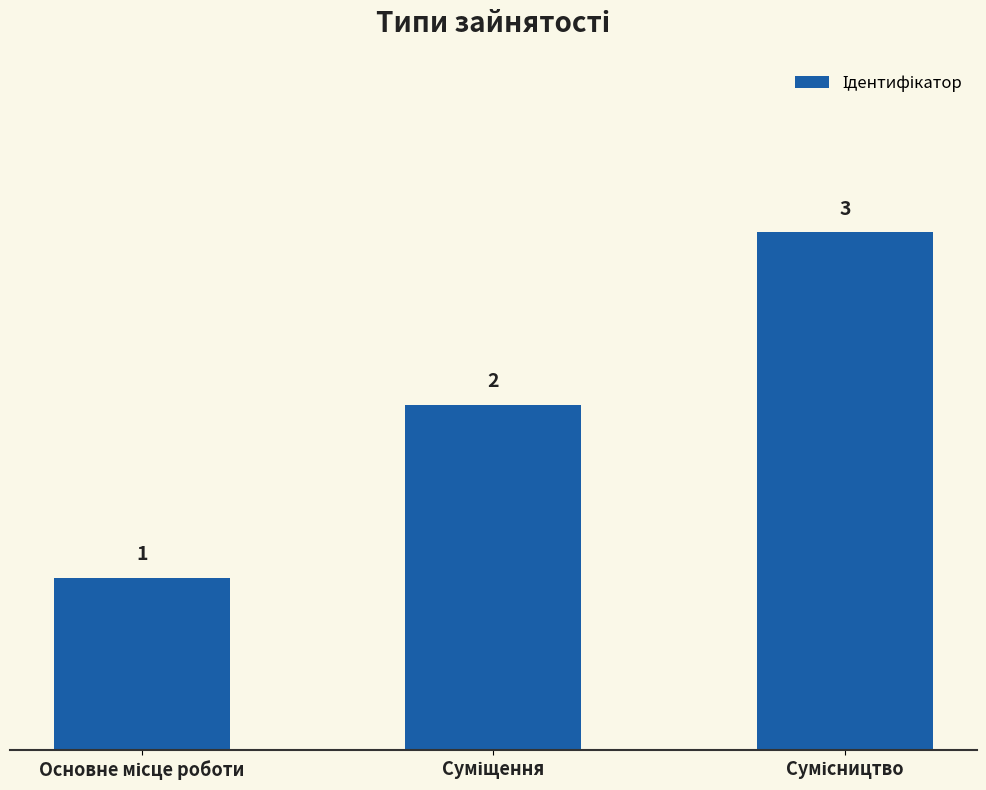

Reading left to right, what are all the values shown in this chart?

1	2	3